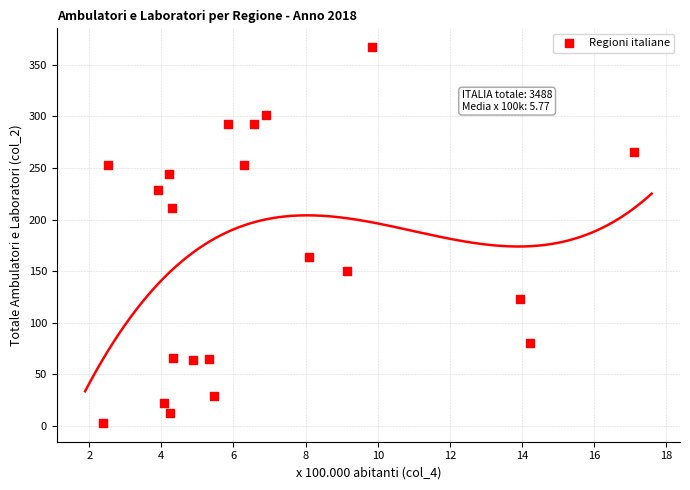

What Y value in the scatter plot is closest to 185?

164